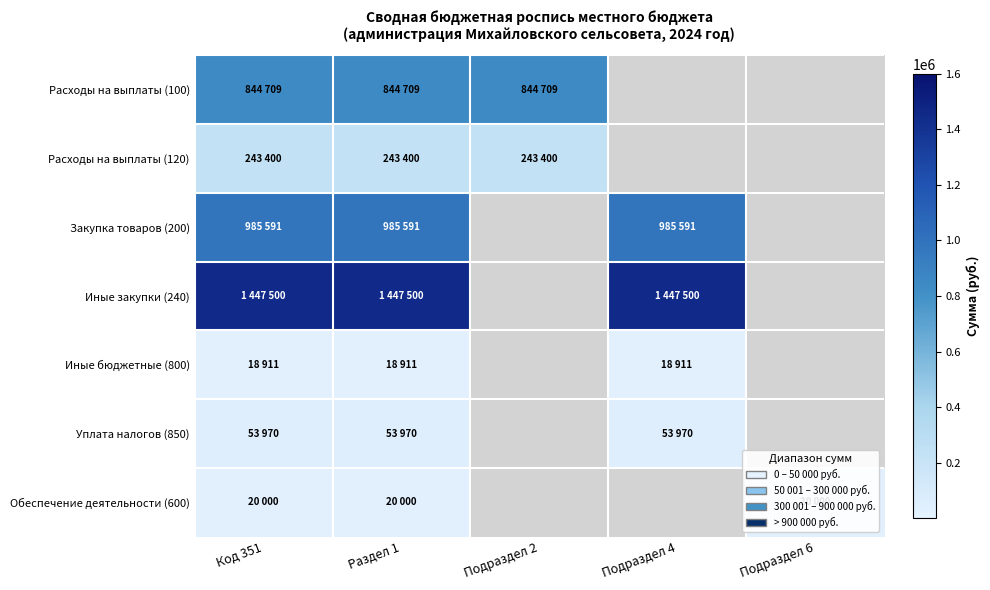

Reading right to left, extract all data points from this chart.

Расходы на выплаты (100): Подраздел 6=0	Подраздел 4=0	Подраздел 2=844709	Раздел 1=844709	Код 351=844709
Расходы на выплаты (120): Подраздел 6=0	Подраздел 4=0	Подраздел 2=243400	Раздел 1=243400	Код 351=243400
Закупка товаров (200): Подраздел 6=0	Подраздел 4=985591	Подраздел 2=0	Раздел 1=985591	Код 351=985591
Иные закупки (240): Подраздел 6=0	Подраздел 4=1447500	Подраздел 2=0	Раздел 1=1447500	Код 351=1447500
Иные бюджетные (800): Подраздел 6=0	Подраздел 4=18911	Подраздел 2=0	Раздел 1=18911	Код 351=18911
Уплата налогов (850): Подраздел 6=0	Подраздел 4=53970	Подраздел 2=0	Раздел 1=53970	Код 351=53970
Обеспечение деятельности (600): Подраздел 6=20000	Подраздел 4=0	Подраздел 2=0	Раздел 1=20000	Код 351=20000